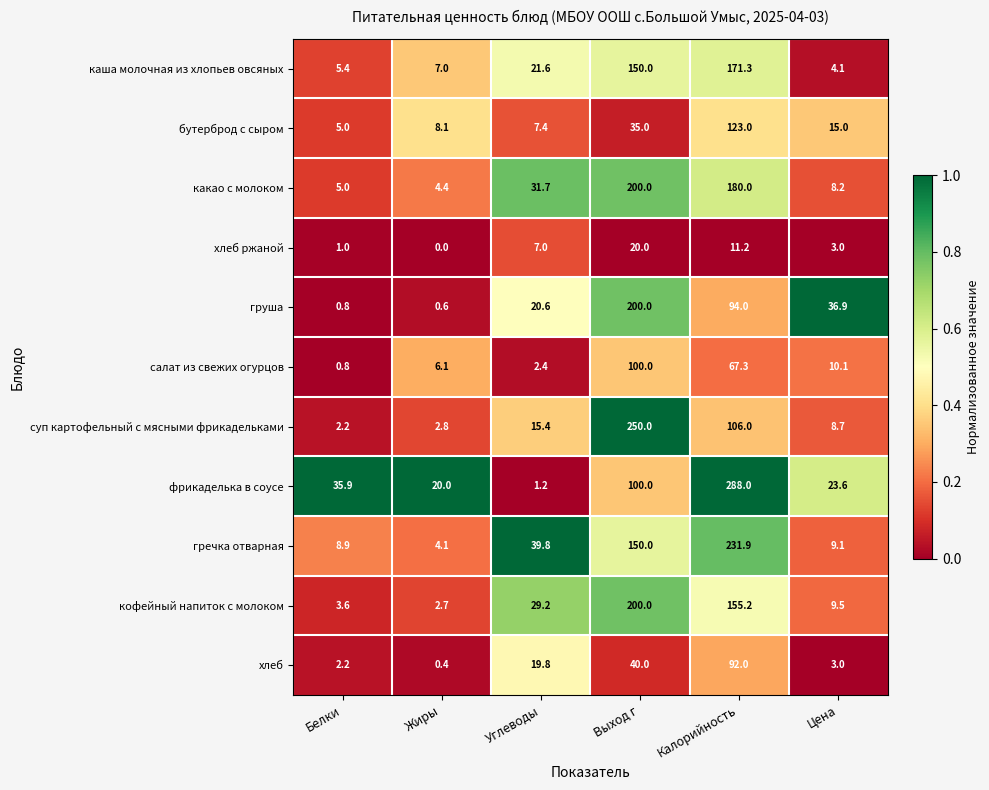

Which series changed the most between Белки and Выход г?

суп картофельный с мясными фрикадельками